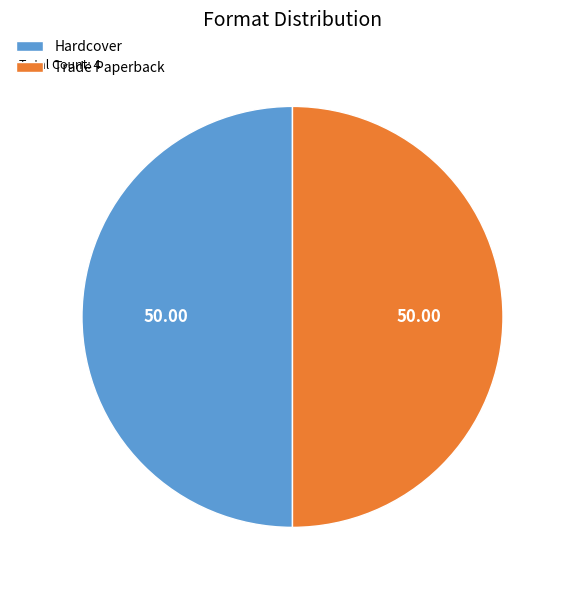

Do Trade Paperback and Hardcover together represent more than half of the pie?

Yes